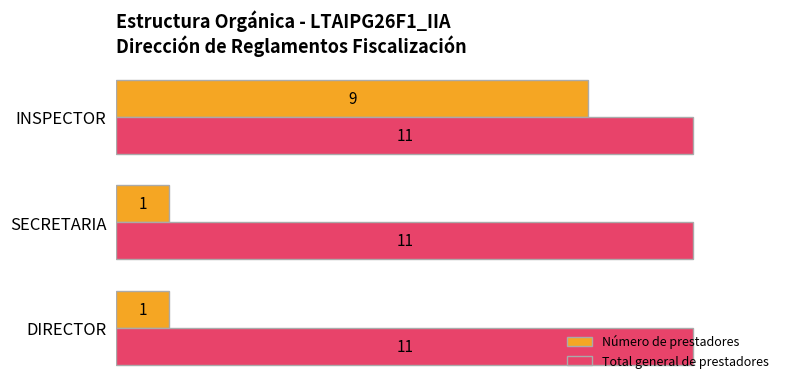

List the series in order of their overall mean, highest first.

Total general de prestadores, Número de prestadores